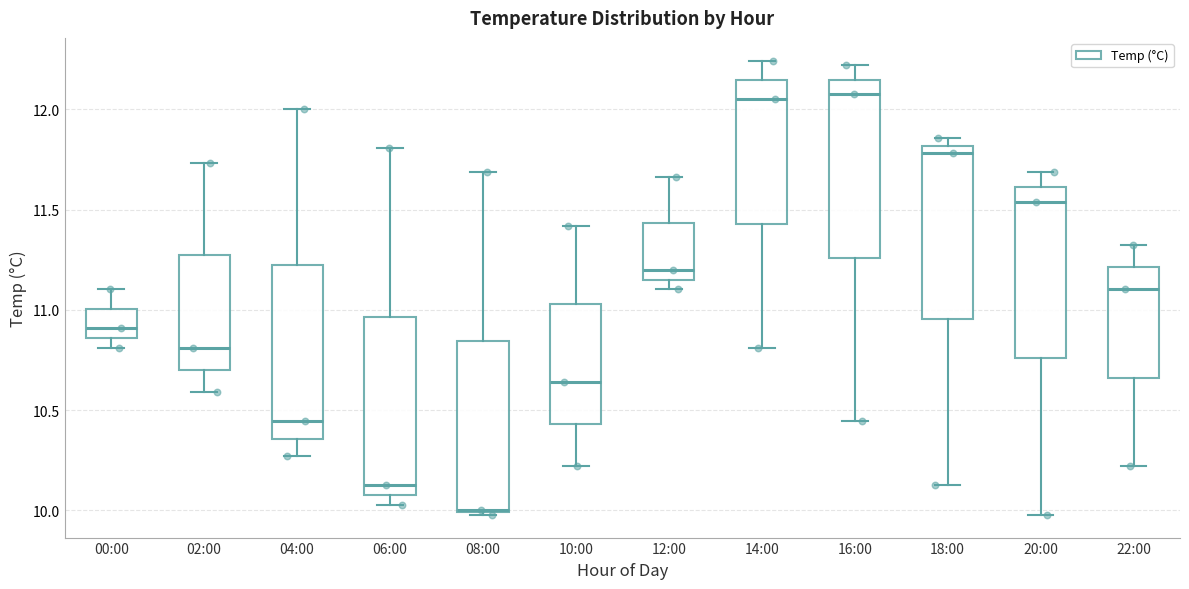

Which box has the lowest median line?

08:00